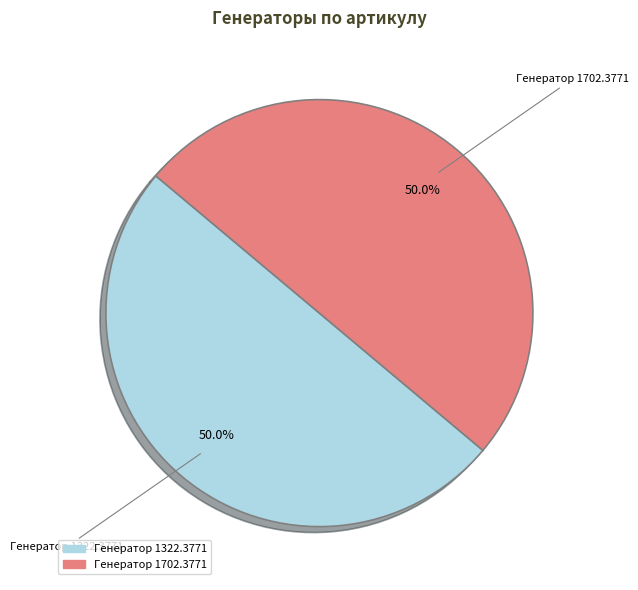

What is the ratio of the value at Генератор 1322.3771 to the value at Генератор 1702.3771?

1.0